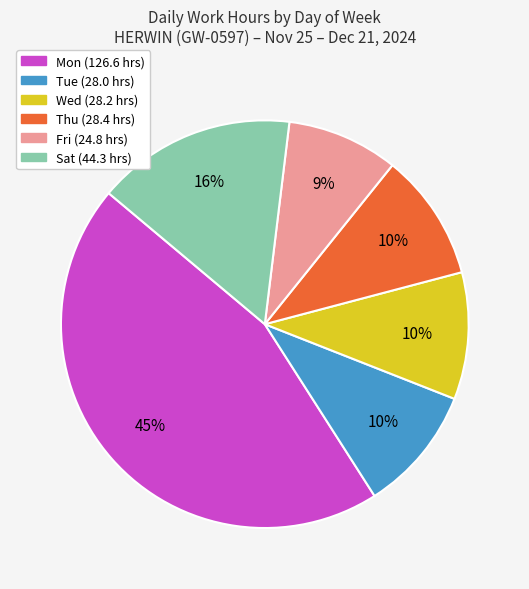

Is there any slice that represents more than half of the pie?

No